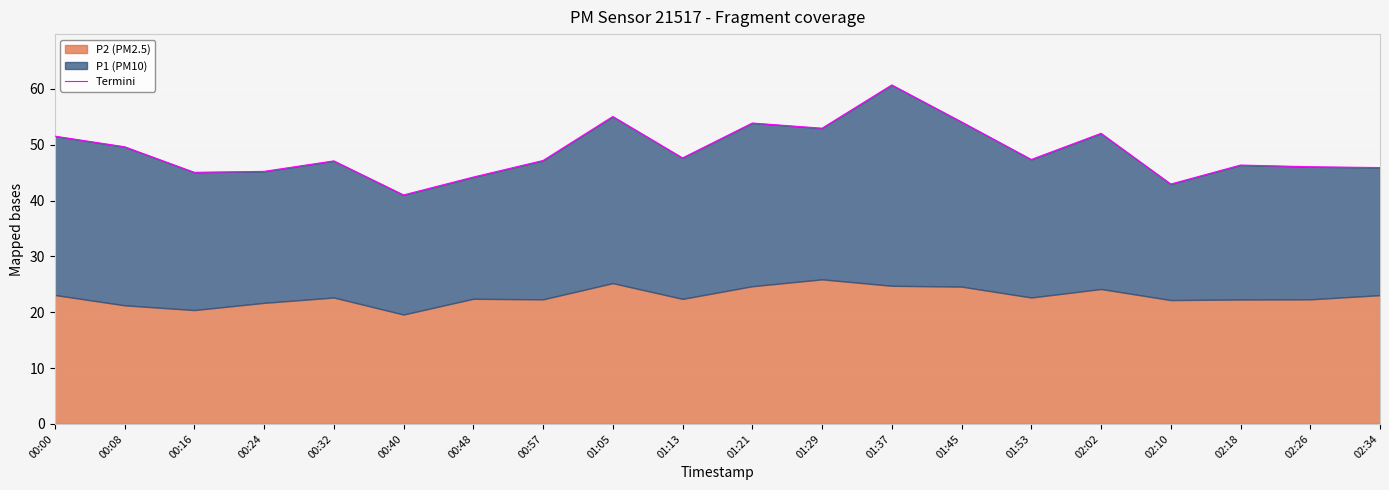

Rank the categories by value from lowest to highest.

00:40, 02:10, 00:48, 00:16, 00:24, 02:34, 02:26, 02:18, 00:32, 00:57, 01:53, 01:13, 00:08, 00:00, 02:02, 01:29, 01:21, 01:45, 01:05, 01:37